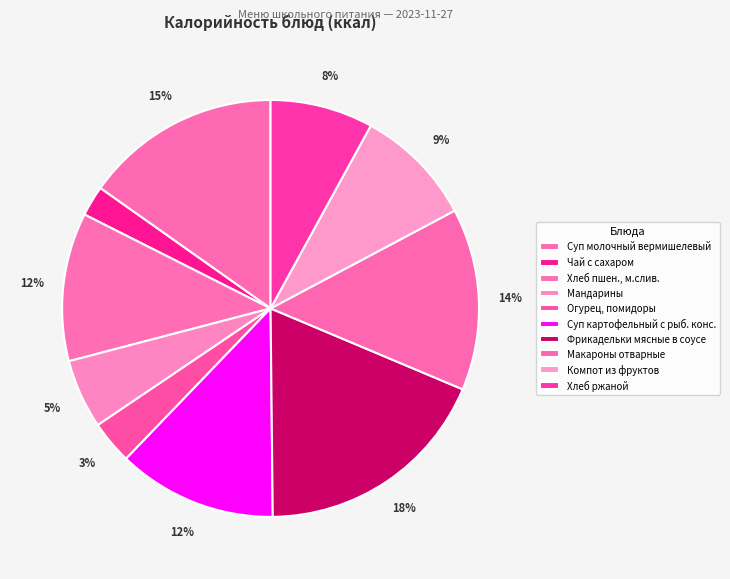

To the nearest percent, what percentage of the pie is Огурец, помидоры?

3%